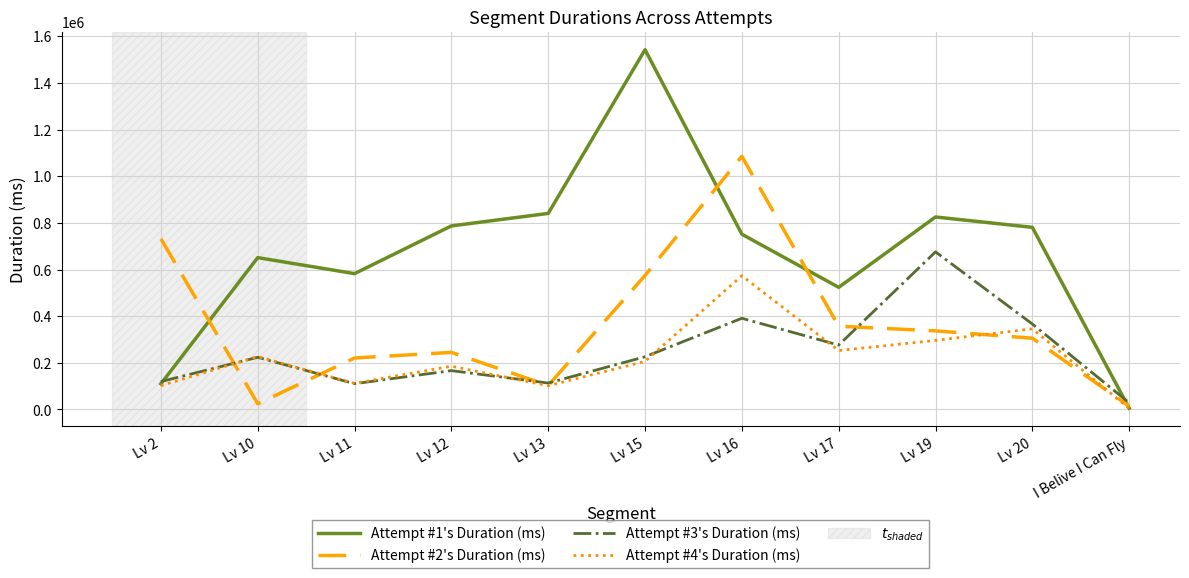

Which series ends up on top after the final intersection of Attempt #3's Duration (ms) and Attempt #4's Duration (ms)?

Attempt #3's Duration (ms)